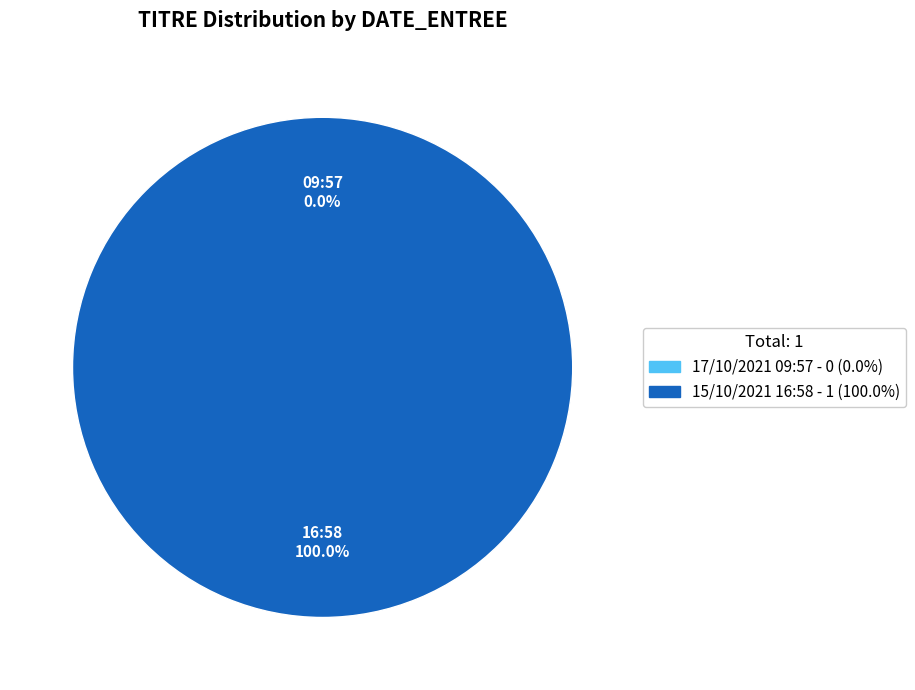

How many segments does this pie chart have?

2